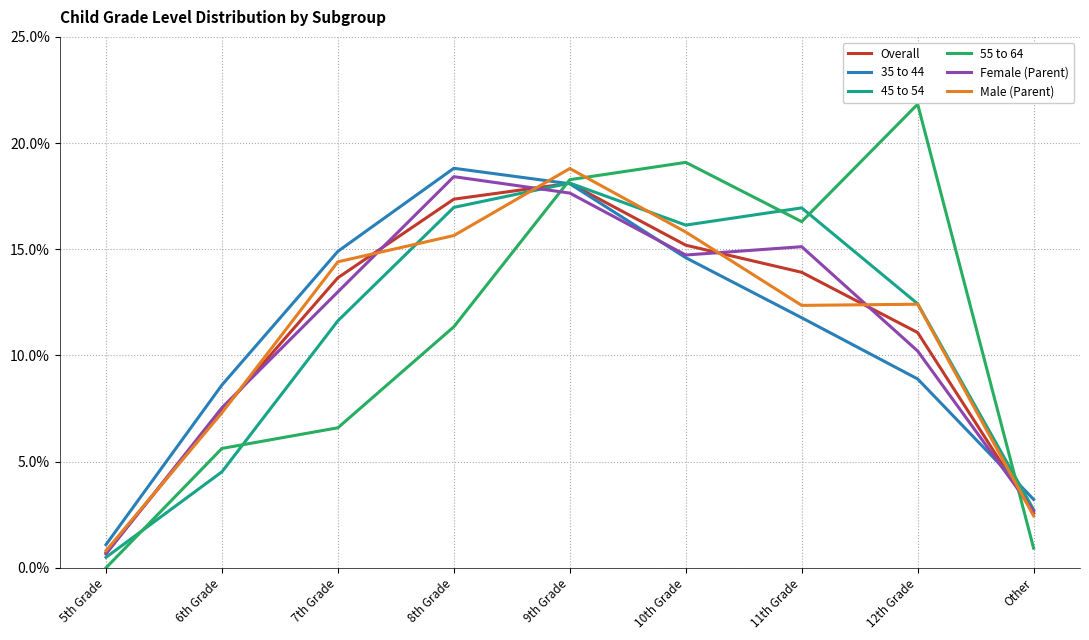

What is the maximum value shown in the chart?

21.8